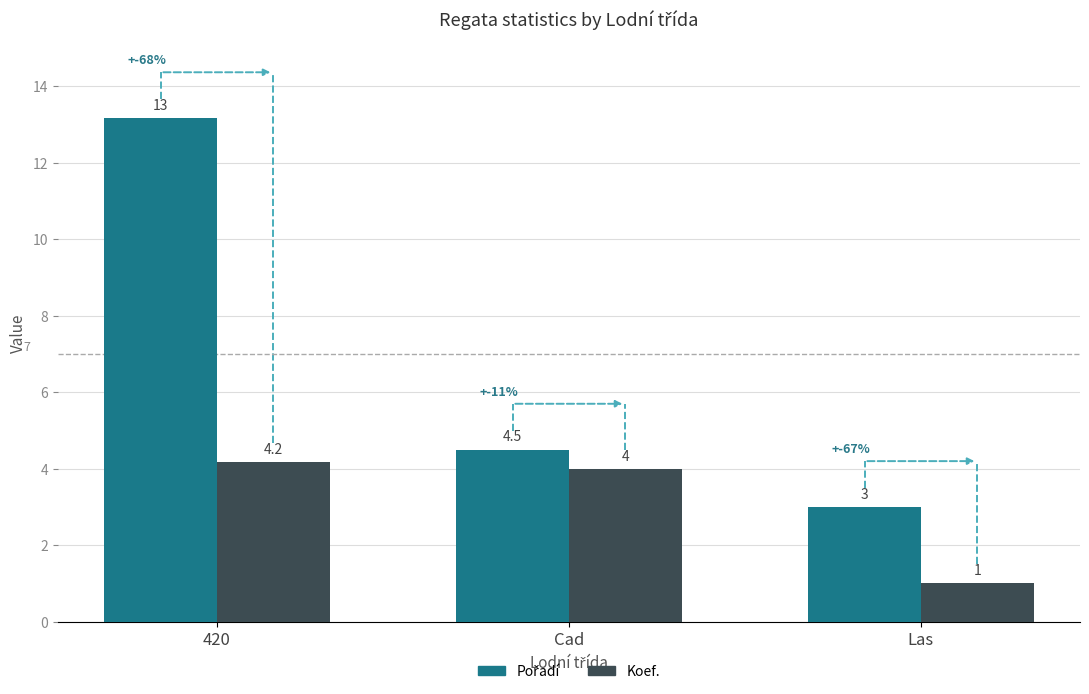

At which category is the sum across all series the highest?

420